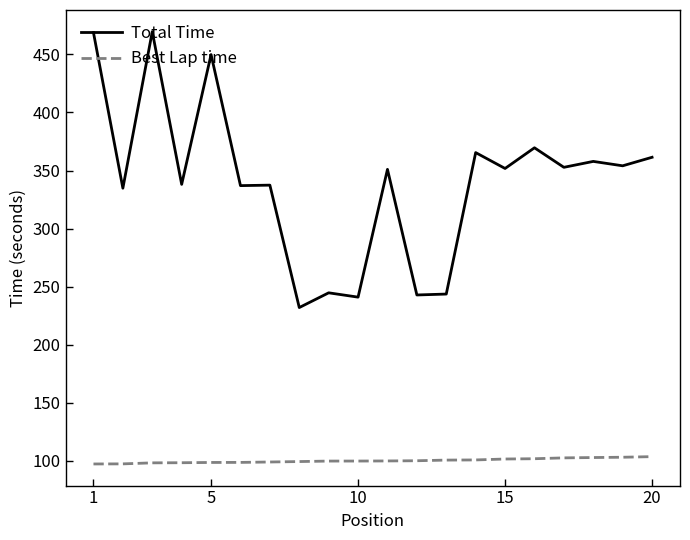

List the series in order of their peak value, highest first.

Total Time, Best Lap time